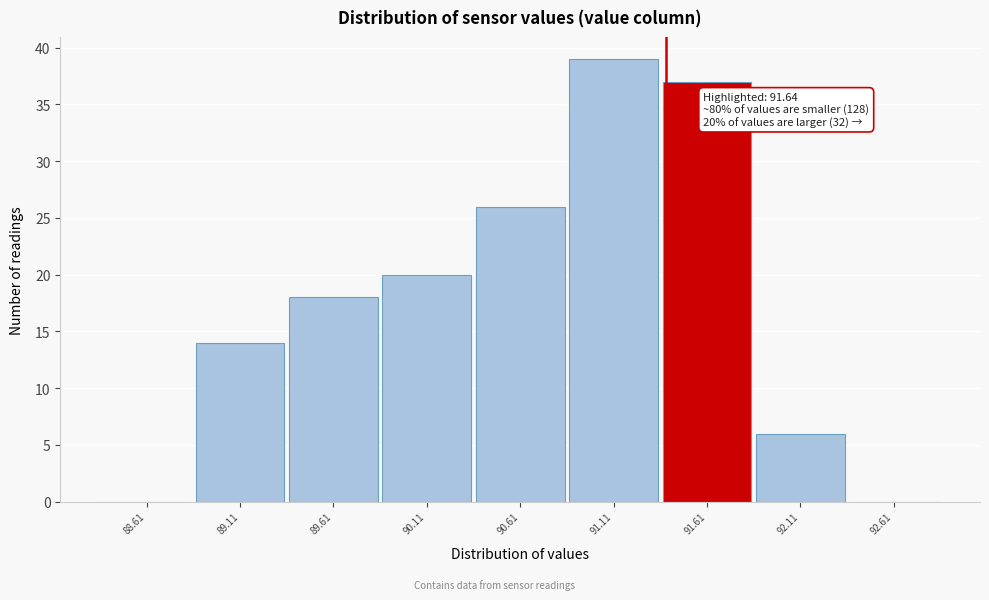

Reading left to right, transcribe all the data shown in this chart.

88.61=0	89.11=14	89.61=18	90.11=20	90.61=26	91.11=39	91.61=37	92.11=6	92.61=0